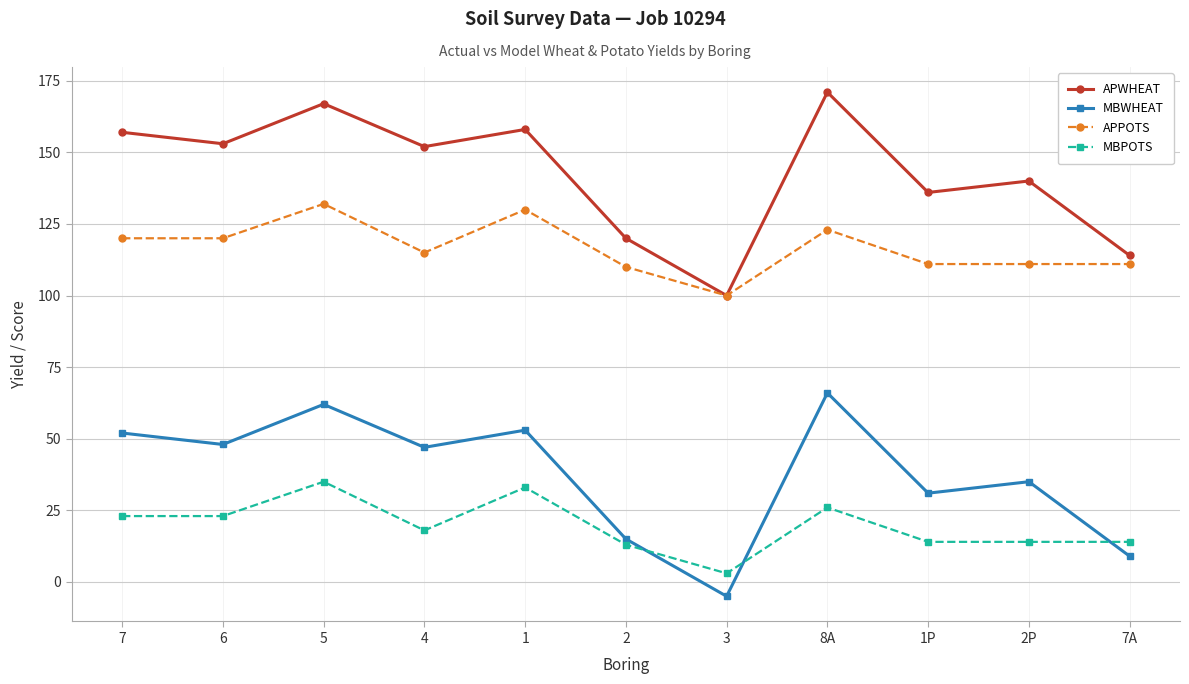

True or false: MBWHEAT and APWHEAT intersect in this chart.

False